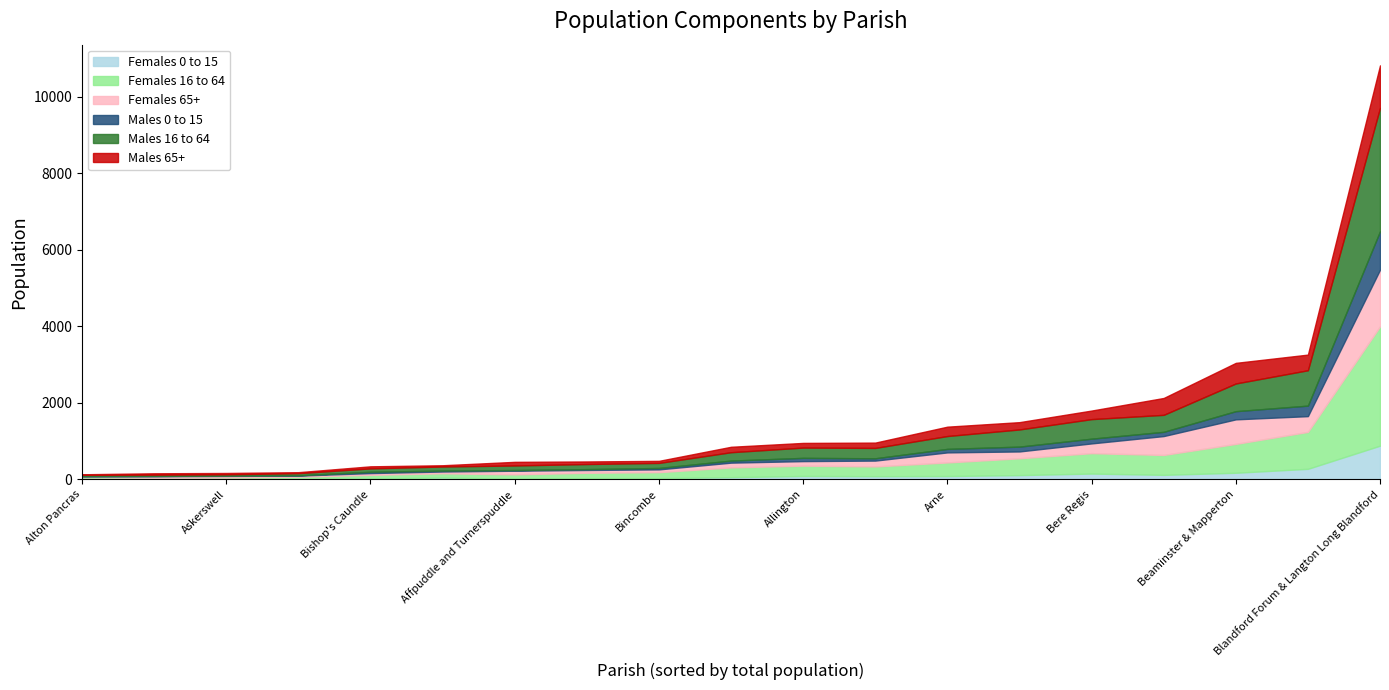

At which label does Females 0 to 15 reach its peak?

Blandford Forum & Langton Long Blandford